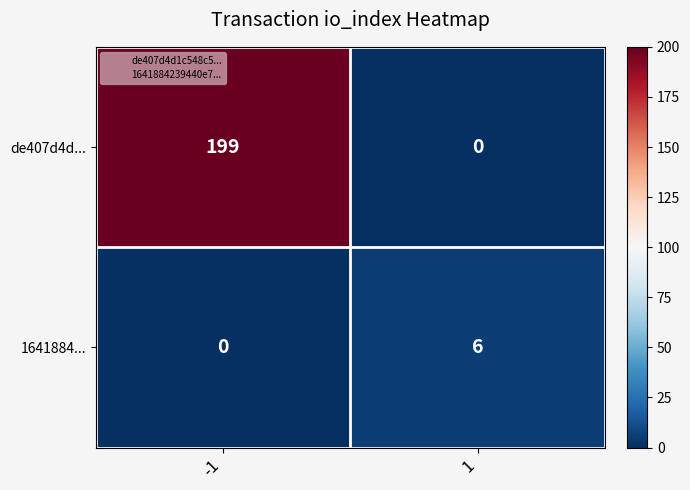

The 1641884... series shows 6 at 1. True or false?

True